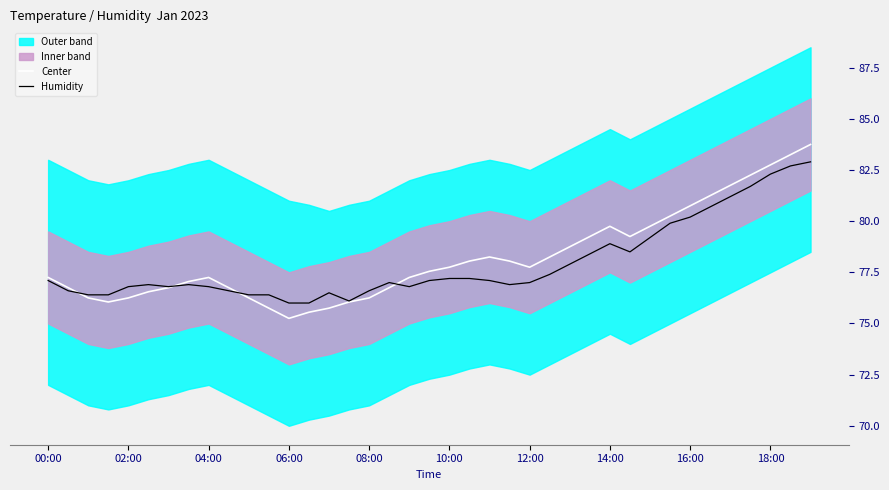

How many data points in Center are above 77?

24